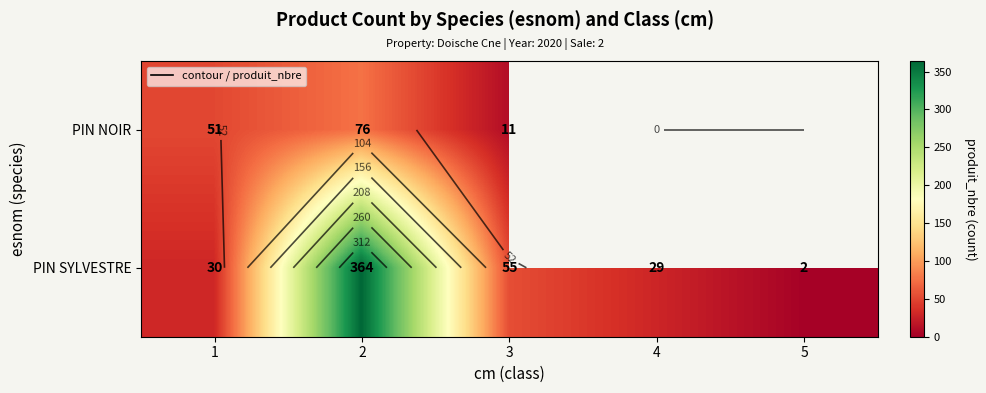

True or false: PIN NOIR has a value of 33.7 at 1.

False